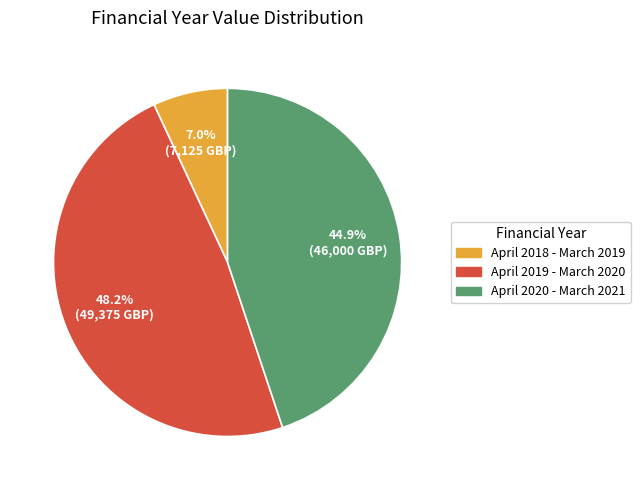

To the nearest percent, what is the difference between the April 2019 - March 2020 and April 2018 - March 2019 slice percentages?

41%